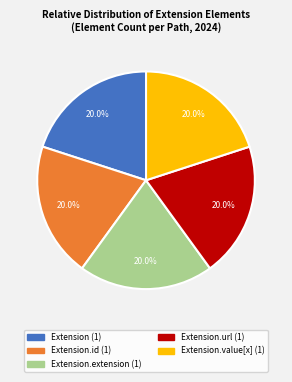

Does any single category account for the majority?

No